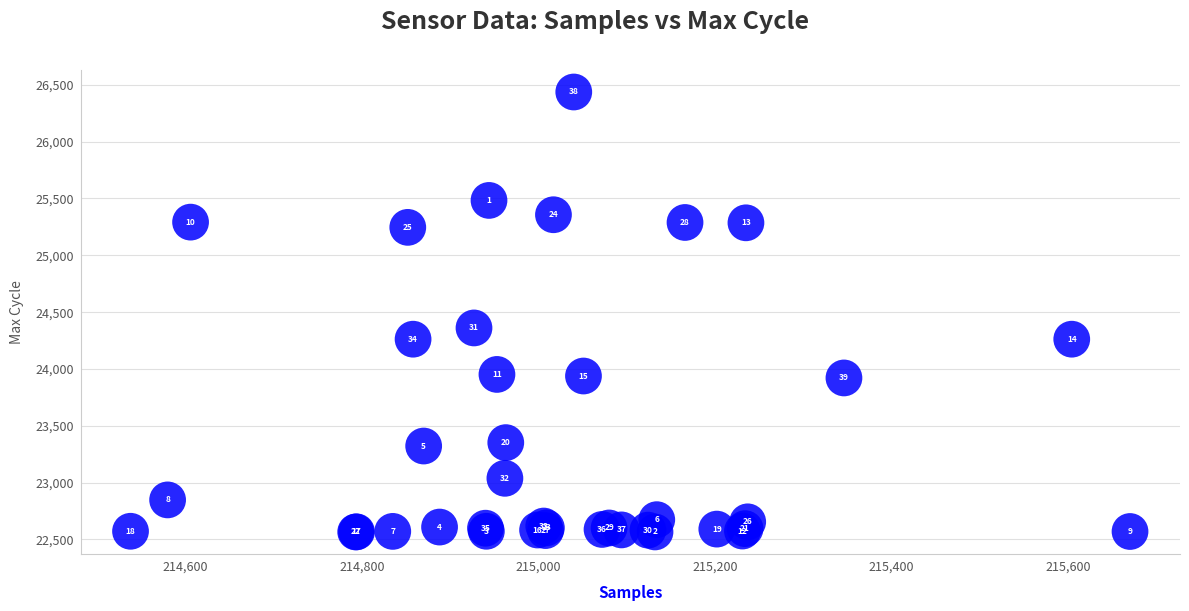

What Y value in the scatter plot is closest to 24501?

24361